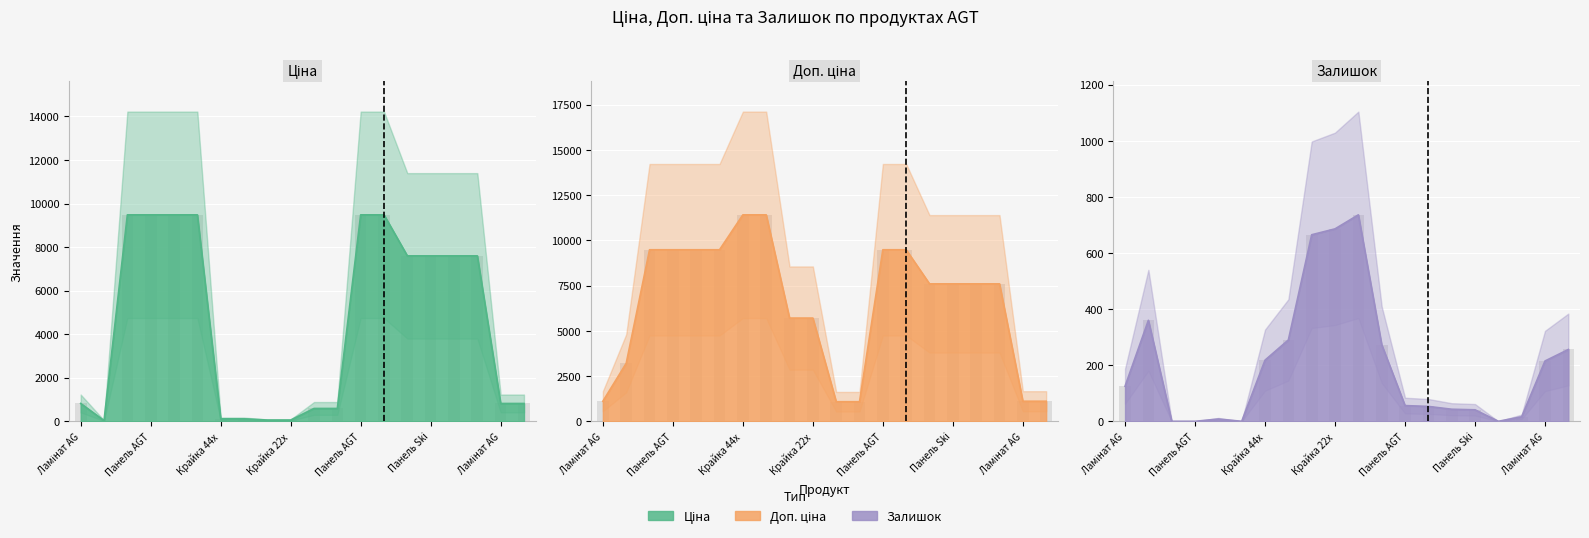

What position from the left is Ламінат AGT Yoga PRK933?

12